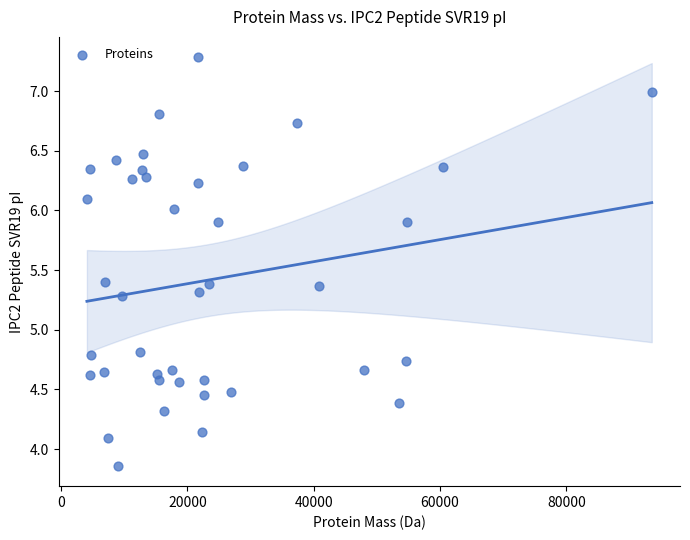

What is the range of Y values (max minus min)?

3.4